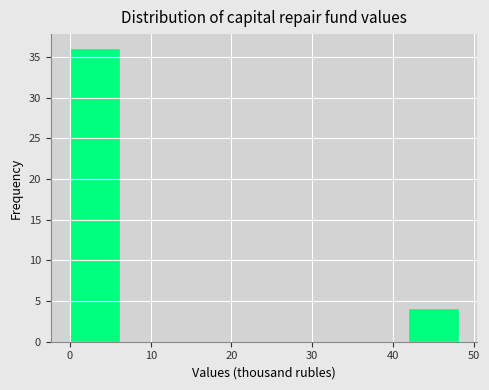

Reading left to right, list every bar in this chart as the range it spans on the x-axis followed by its height. Neither the bar edges nor the heights are printed on the chart, so give them approximately, as read against the axes.

0 to 6: 36
6 to 12: 0
12 to 18: 0
18 to 24: 0
24 to 30: 0
30 to 36: 0
36 to 42: 0
42 to 48: 4